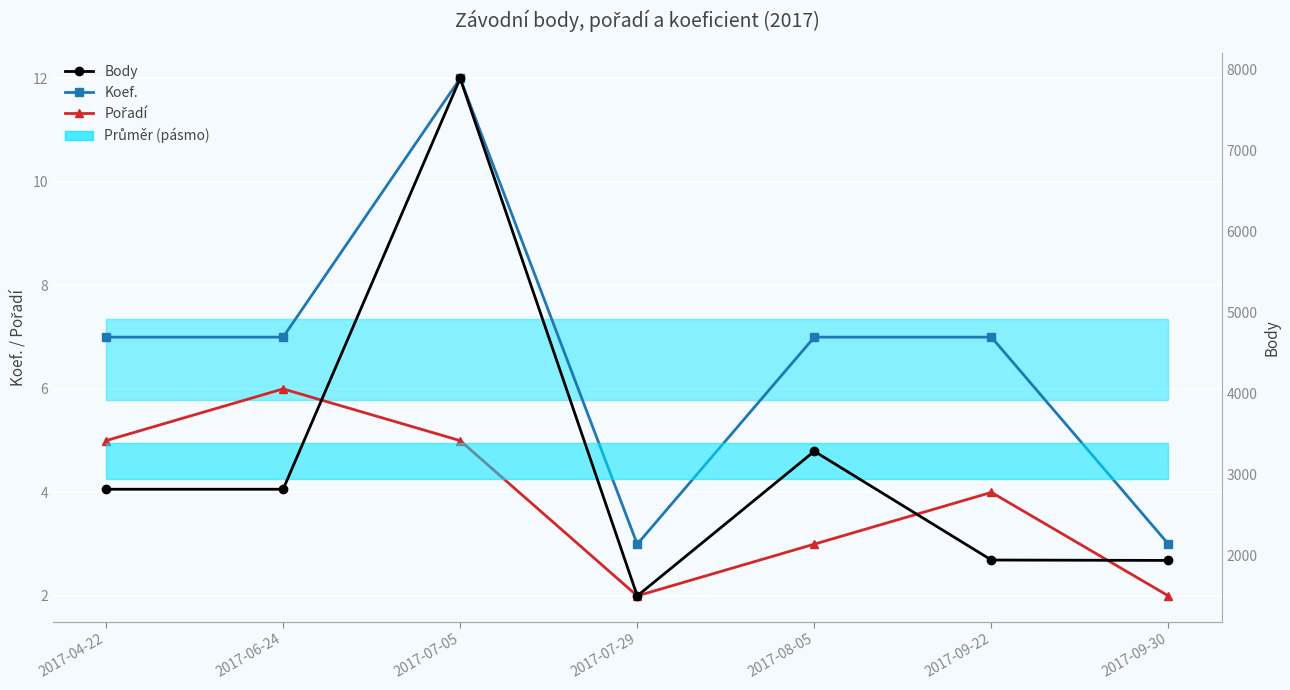

What is the value of the Koef. point at the 5th from the left?

7